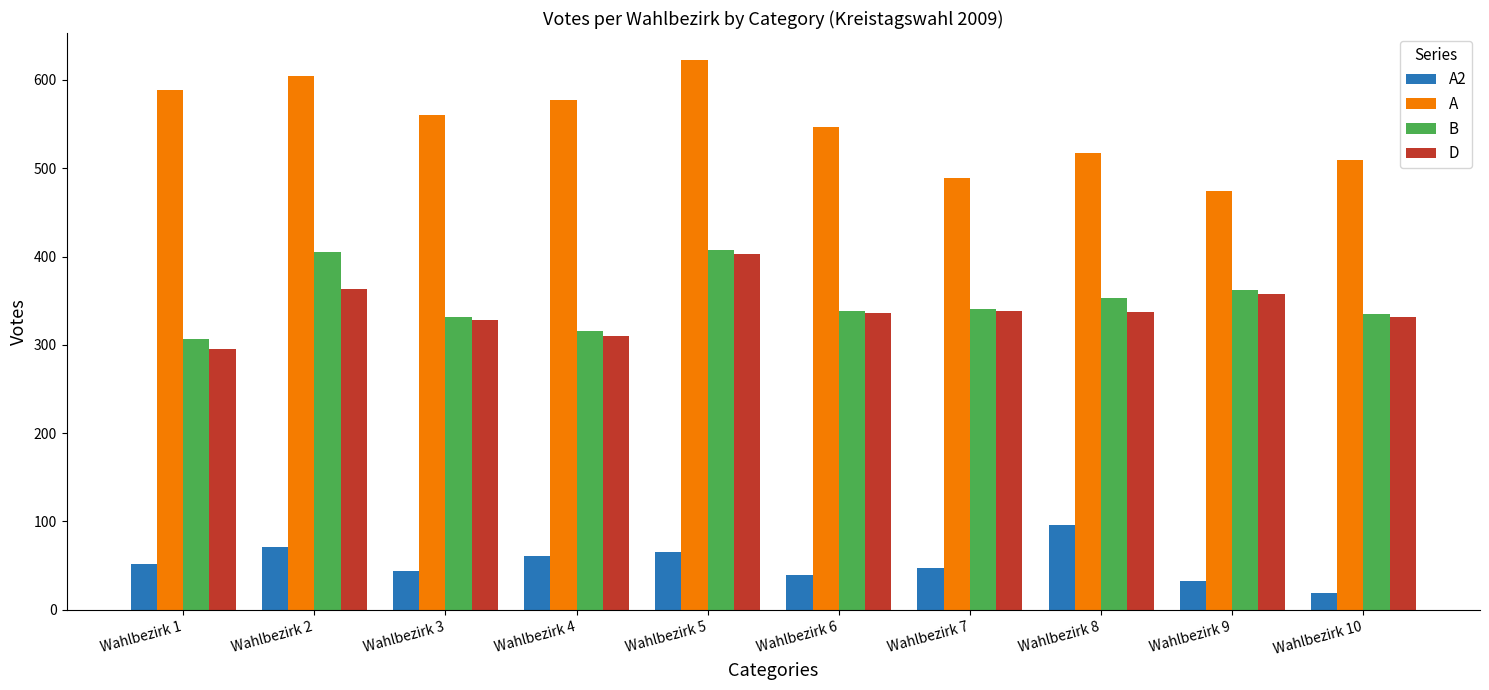

What is the total value across all series at Wahlbezirk 3?

1264